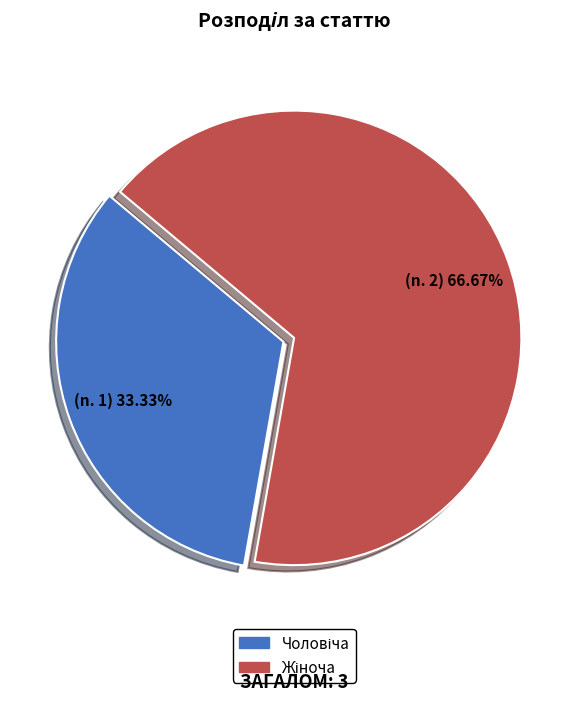

What is the smallest slice in the pie chart?

Чоловіча